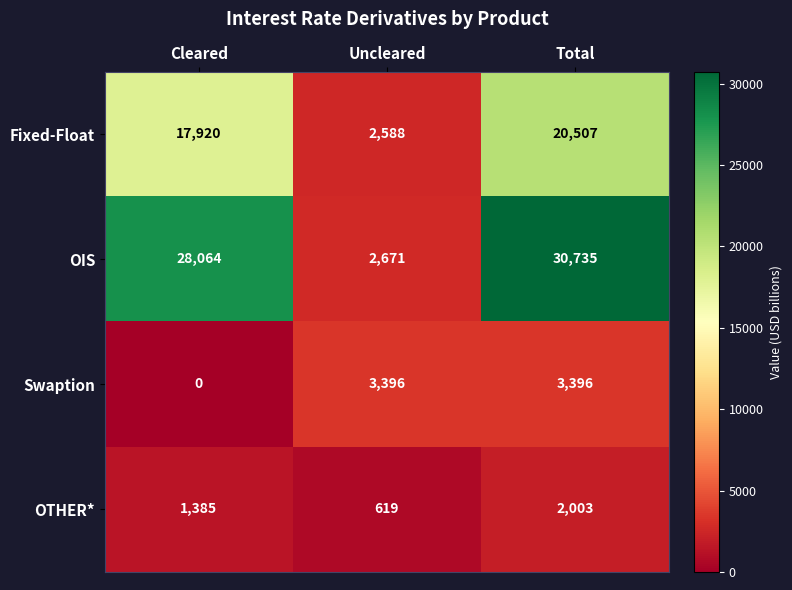

What is the maximum value shown in the chart?

30735